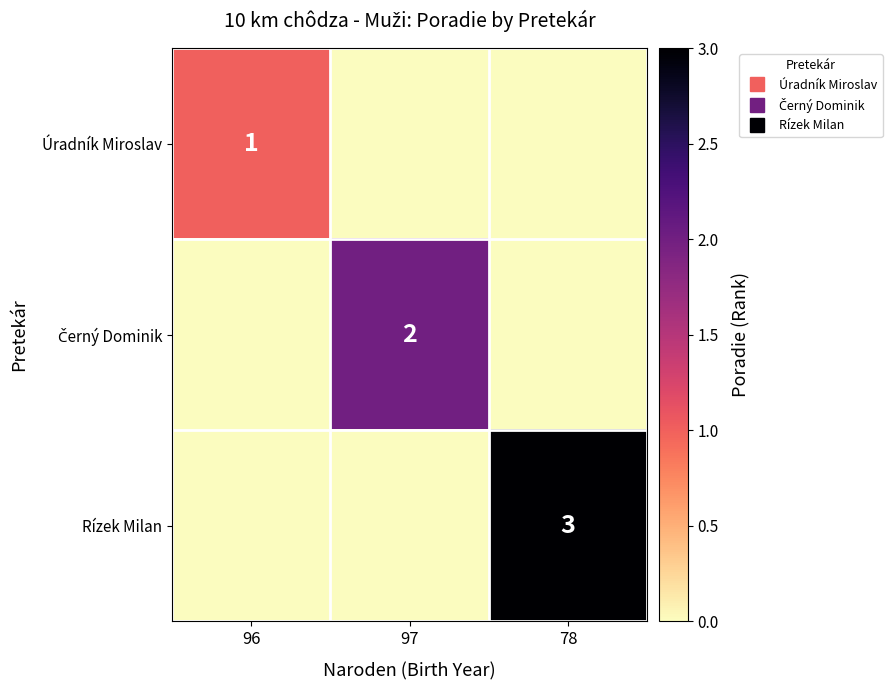

True or false: Černý Dominik has a value of 0 at 96.

True